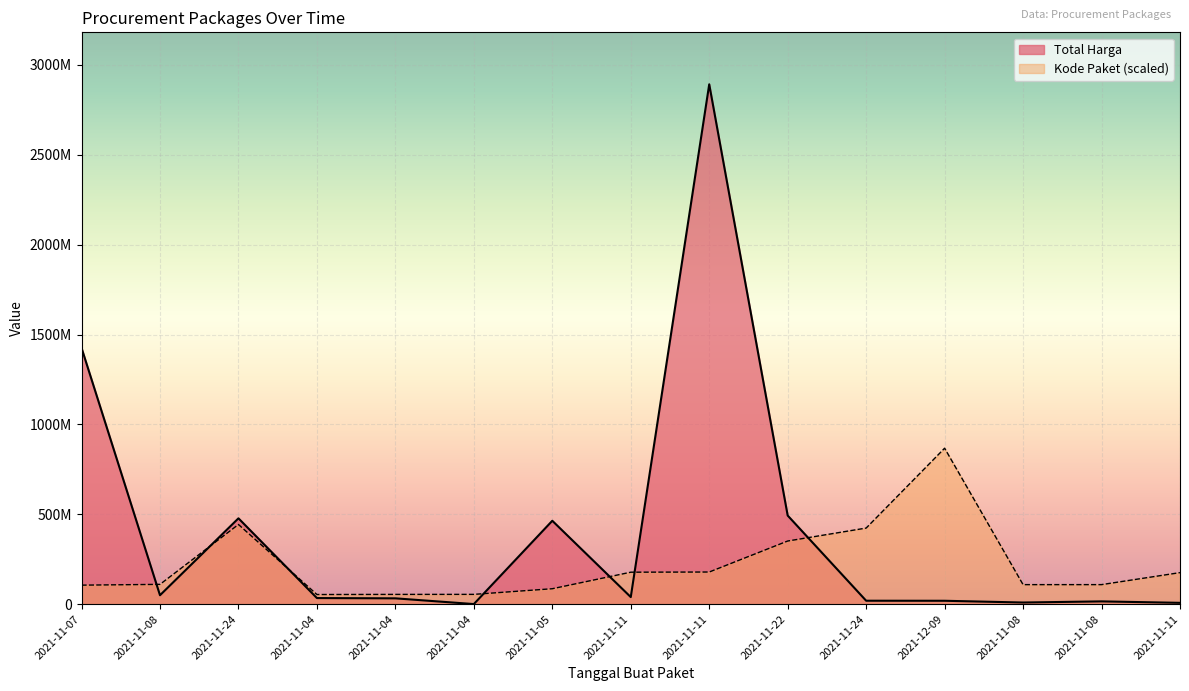

At which label does Total Harga first exceed 34000000?

2021-11-07